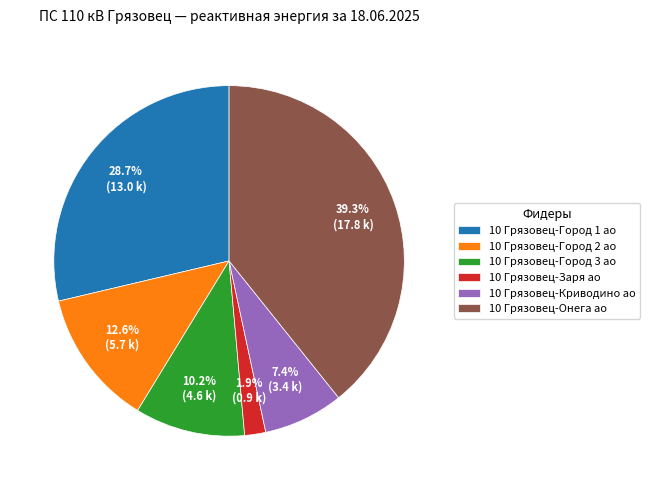

Is there any slice that represents more than half of the pie?

No